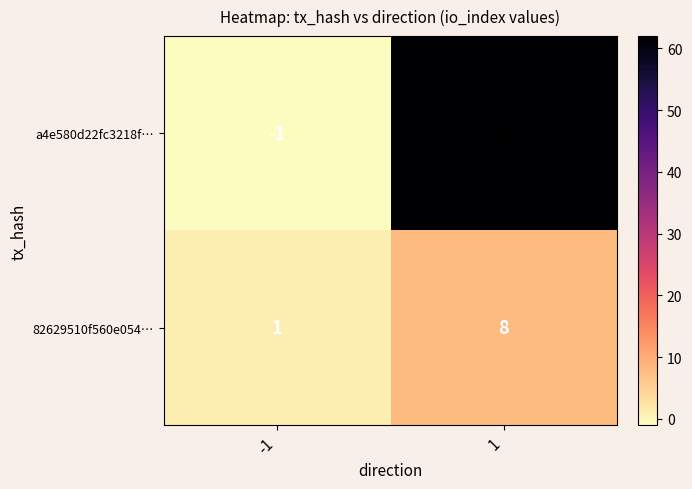

Which series changed the most between -1 and 1?

a4e580d22fc3218f…